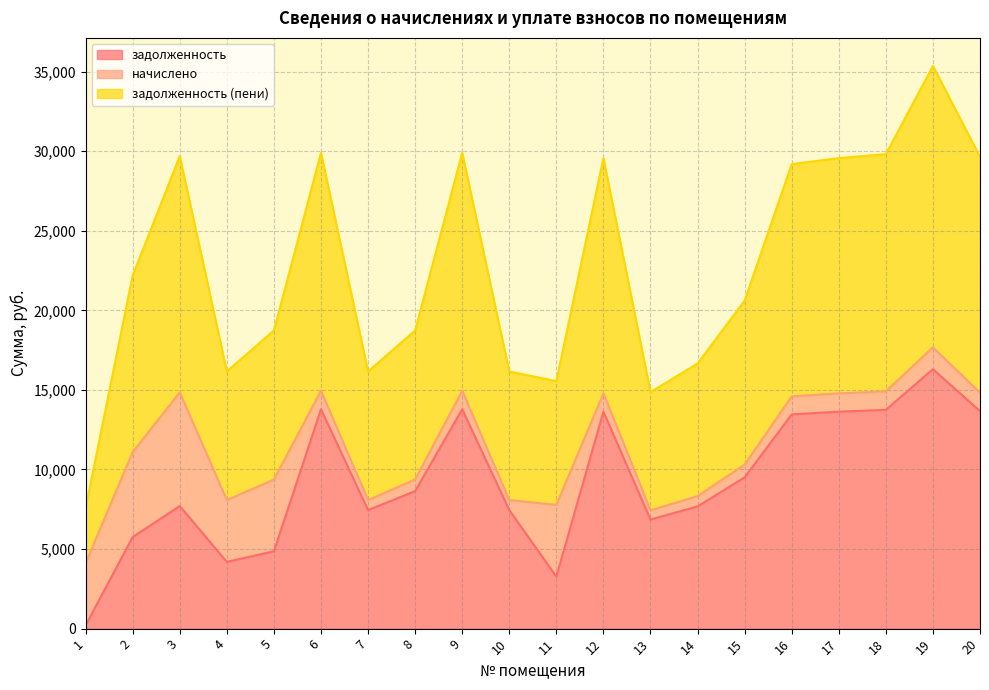

True or false: задолженность and задолженность (пени) cross at least once.

False